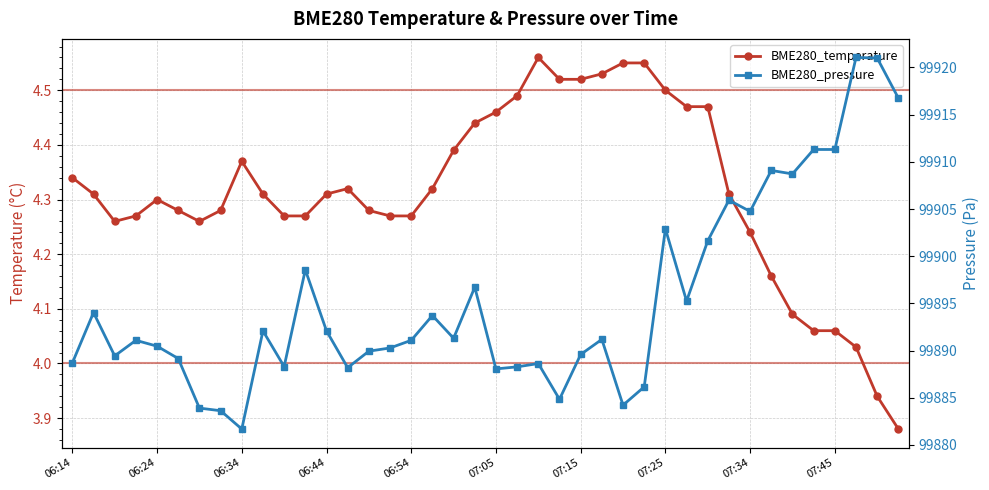

Which series has the widest spread of values?

BME280_pressure